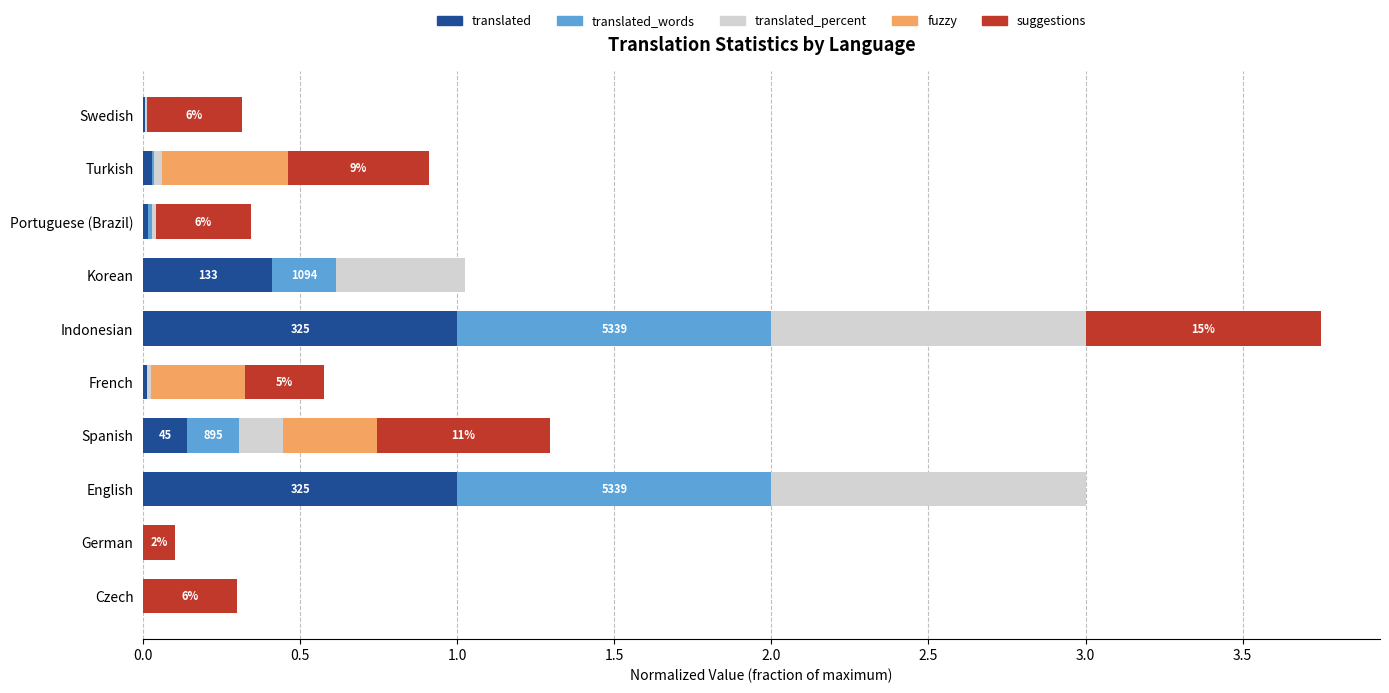

The value of translated at Czech is -0.3. True or false?

False